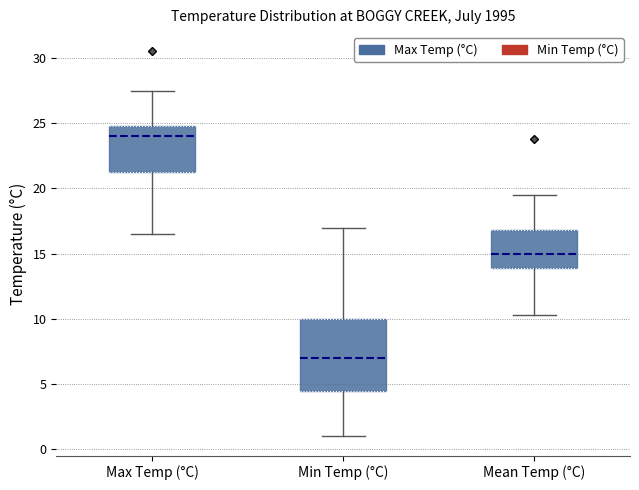

Reading left to right, transcribe this box plot: for each box, give where its median line is, the range the box spans, and where its two whiskers end, as read against the y-axis. The values are not printed on the chart, so give them approximately, as read against the axis.

Max Temp (°C): median 24.0, box 21.5 to 25.0, whiskers 16.5 to 27.5
Min Temp (°C): median 7.0, box 4.5 to 10.0, whiskers 1.0 to 17.0
Mean Temp (°C): median 15.0, box 14.0 to 17.0, whiskers 10.5 to 19.5